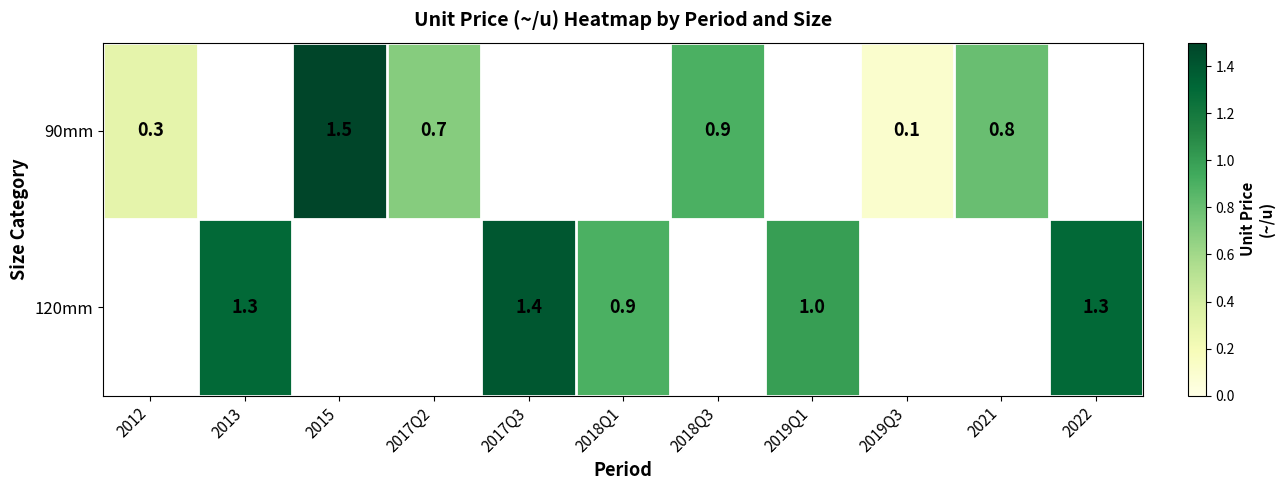

The 120mm series shows 1.3 at 2018Q1. True or false?

False